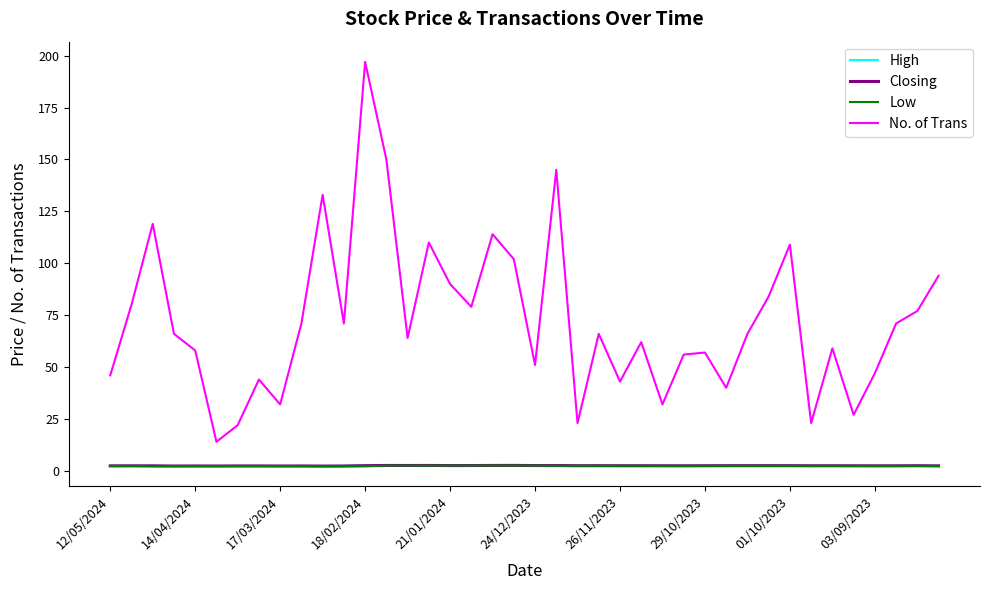

True or false: Low and No. of Trans cross at least once.

False